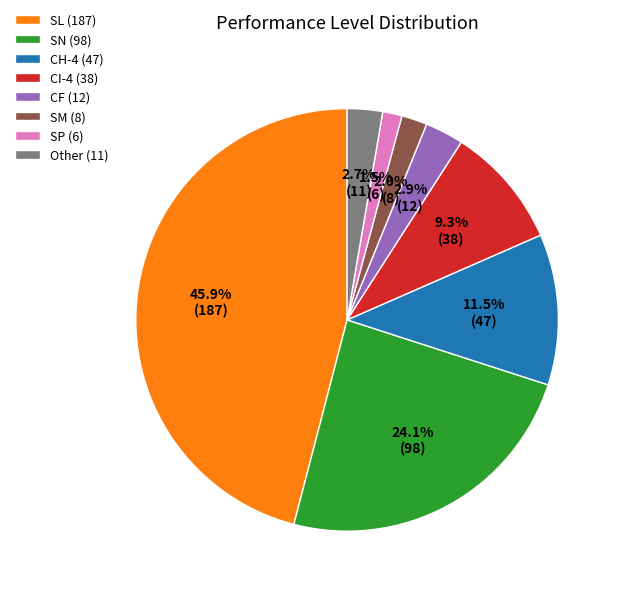

To the nearest percent, what portion does SL represent?

46%